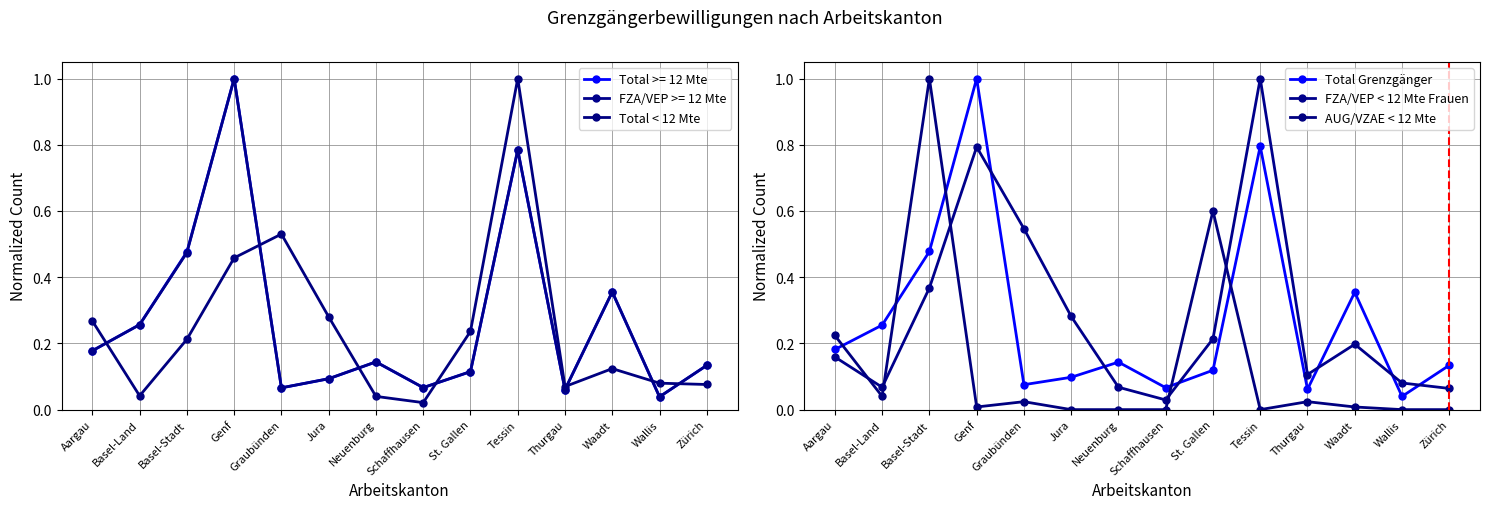

At how many categories does at least one series exceed 0?

14